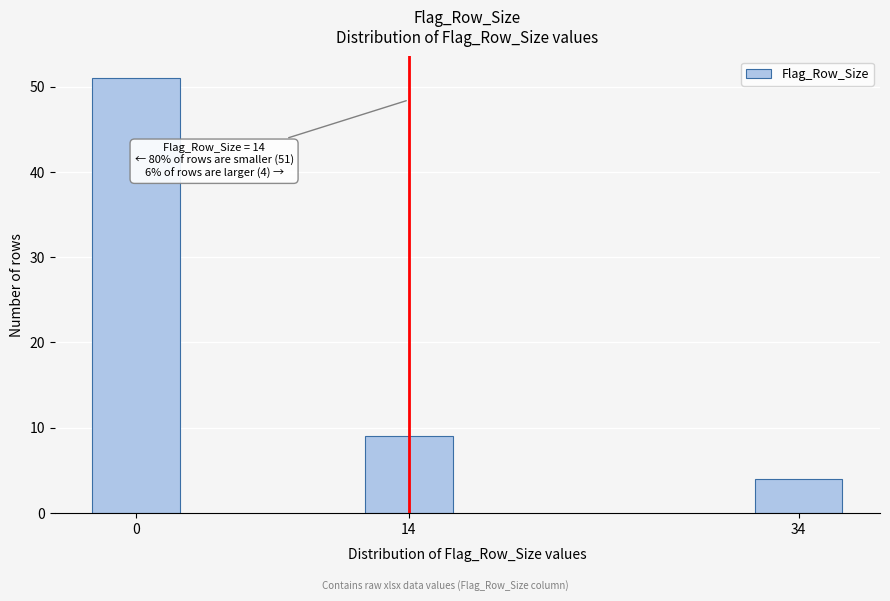

Reading left to right, list all the values displayed in this chart.

0=51	14=9	34=4